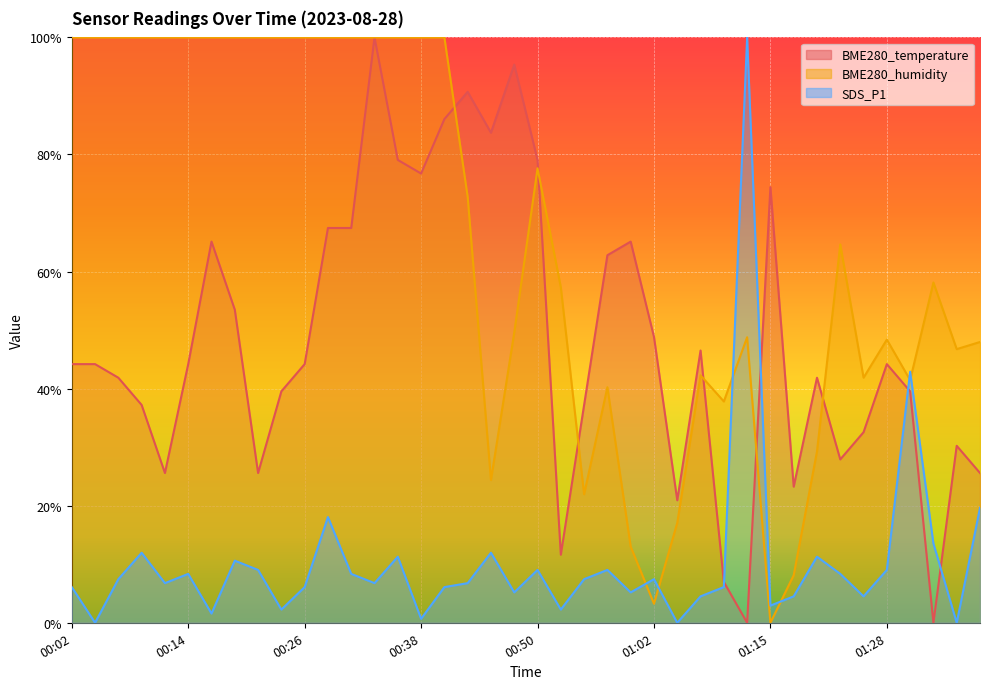

Reading right to left, list all the values displayed in this chart.

BME280_temperature: 25.6	30.2	0.0	39.5	44.2	32.6	27.9	41.9	23.3	74.4	0.0	7.0	46.5	20.9	48.8	65.1	62.8	37.2	11.6	79.1	95.3	83.7	90.7	86.0	76.7	79.1	100.0	67.4	67.4	44.2	39.5	25.6	53.5	65.1	44.2	25.6	37.2	41.9	44.2	44.2
BME280_humidity: 48.0	46.7	58.1	41.5	48.4	41.9	64.6	29.3	8.1	0.0	48.8	37.8	42.3	17.1	3.3	13.0	40.2	22.0	57.3	77.6	49.6	24.4	72.8	100.0	100.0	100.0	100.0	100.0	100.0	100.0	100.0	100.0	100.0	100.0	100.0	100.0	100.0	100.0	100.0	100.0
SDS_P1: 19.6	0.0	13.5	42.9	9.0	4.5	8.4	11.3	4.5	2.9	100.0	6.1	4.5	0.0	7.4	5.2	9.0	7.4	2.3	9.0	5.2	12.0	6.8	6.1	0.7	11.3	6.8	8.4	18.1	6.1	2.3	9.0	10.6	1.6	8.4	6.8	12.0	7.4	0.0	6.1